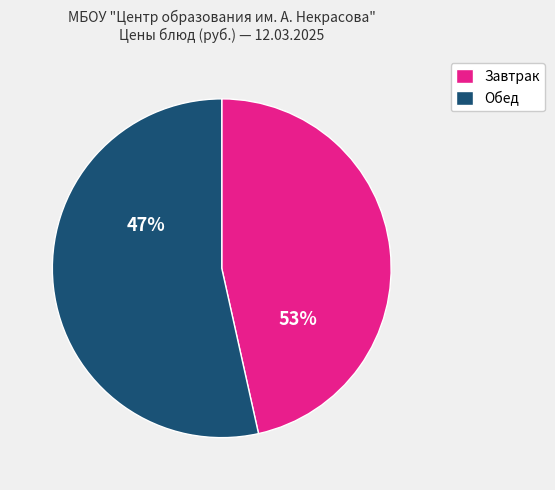

The Напиток Каркаде slice represents 1% of the pie. True or false?

False